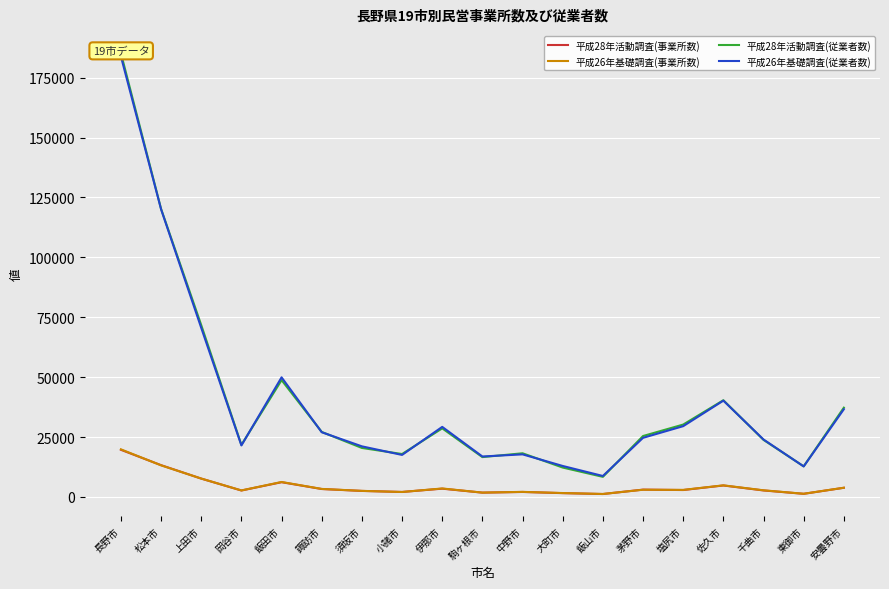

What is the total value across all series at 松本市?

266728